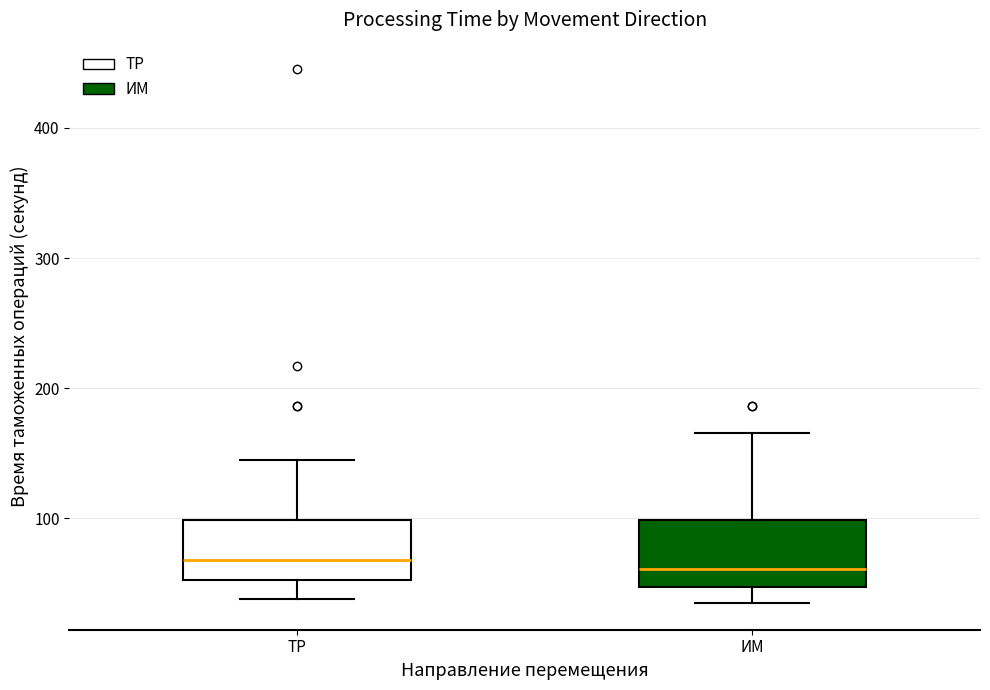

Reading left to right, read every box against the y-axis: the position of its median line, the range the box covers, and the ends of its whiskers. The values are not printed on the chart, so give them approximately, as read against the axis.

ТР: median 70, box 50 to 100, whiskers 40 to 150
ИМ: median 60, box 50 to 100, whiskers 40 to 170